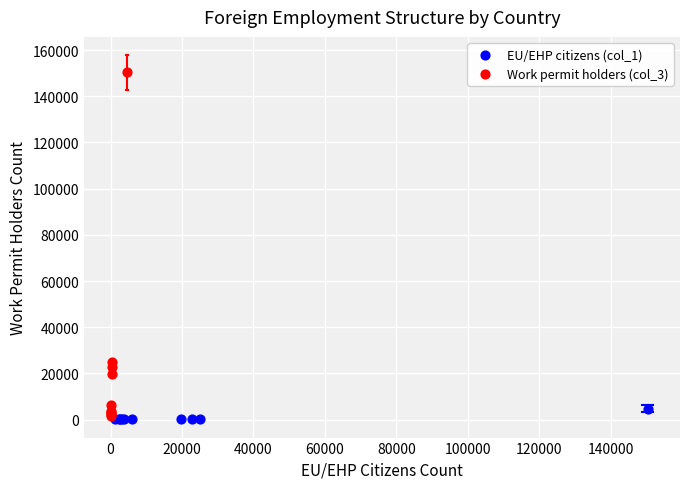

Which series has the widest spread of Y values?

Work permit holders (col_3)